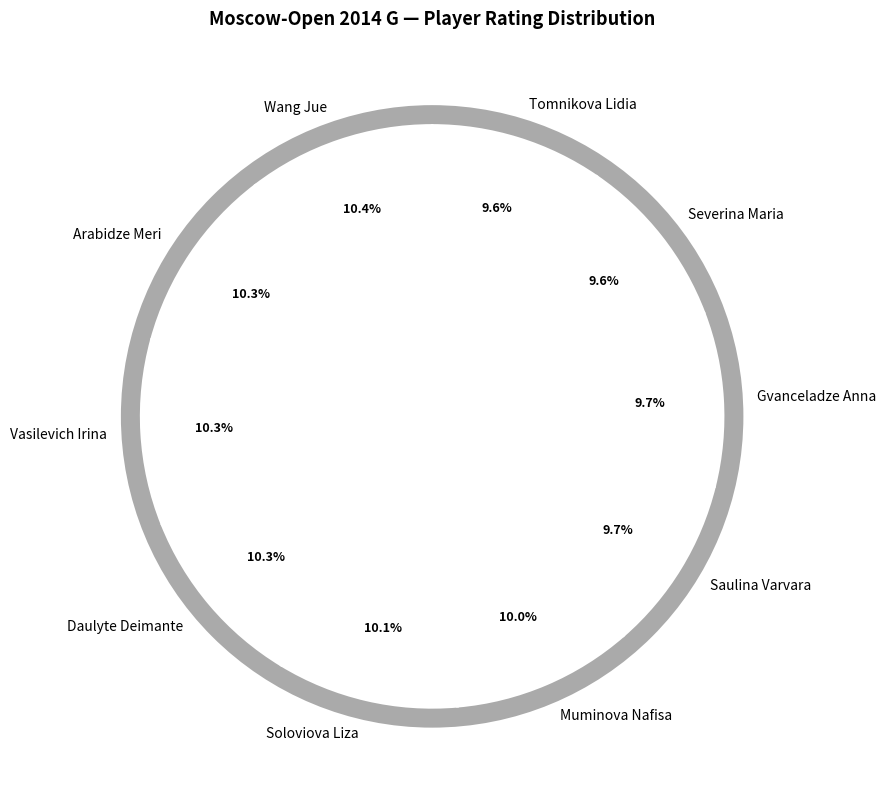

To the nearest percent, what is the difference between the largest and smallest slice percentages?

1%